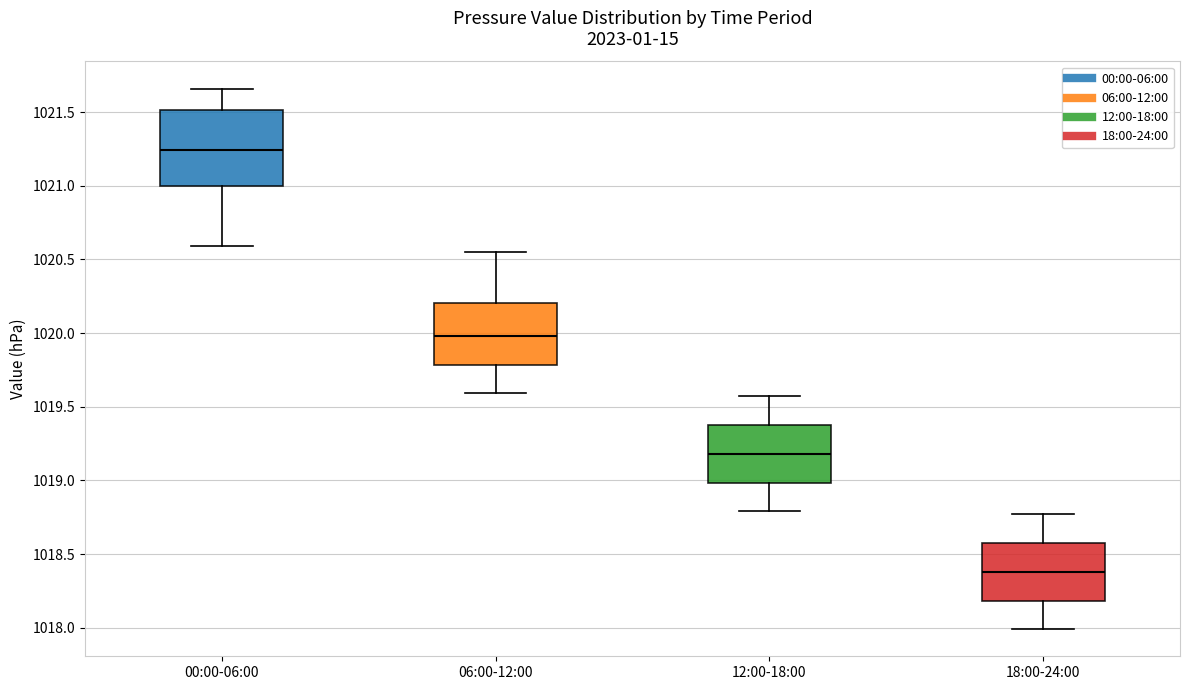

Which box has the lowest median line?

18:00-24:00